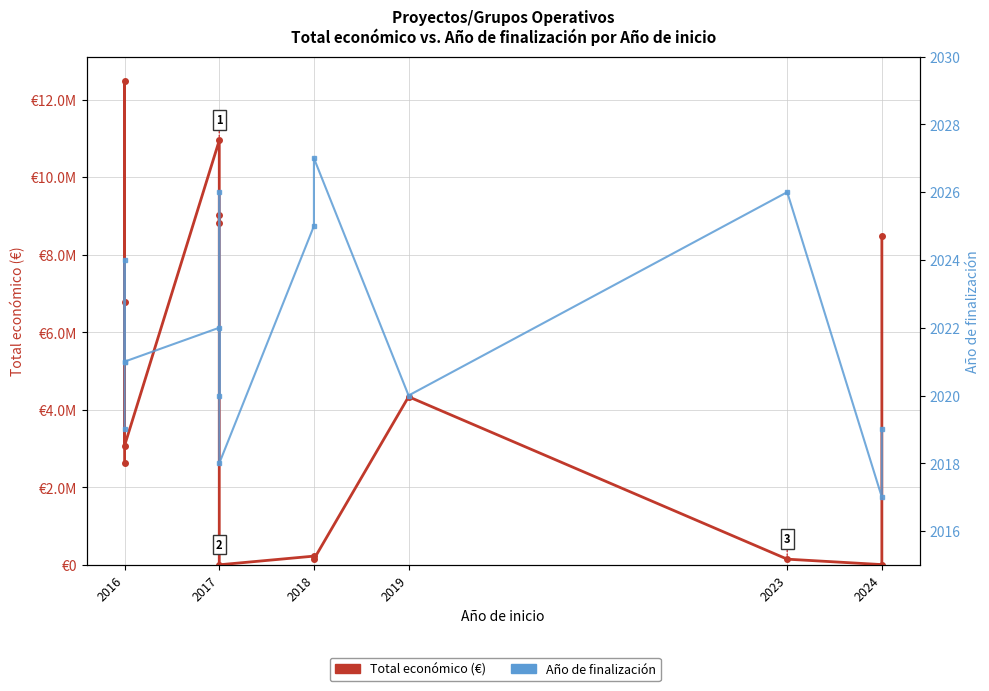

Reading left to right, list all the values displayed in this chart.

Total económico (€): 2635140	6787075	12484461	3079833	10946366	8818556	9025268	5000	228516	150000	4337624	150000	9900	8484999
Año de finalización: 2019	2024	2021	2021	2022	2020	2026	2018	2025	2027	2020	2026	2017	2019